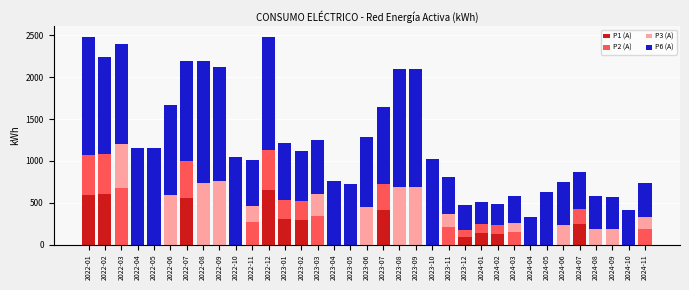

The value of P1 (A) at 2024-01 is 217. True or false?

False